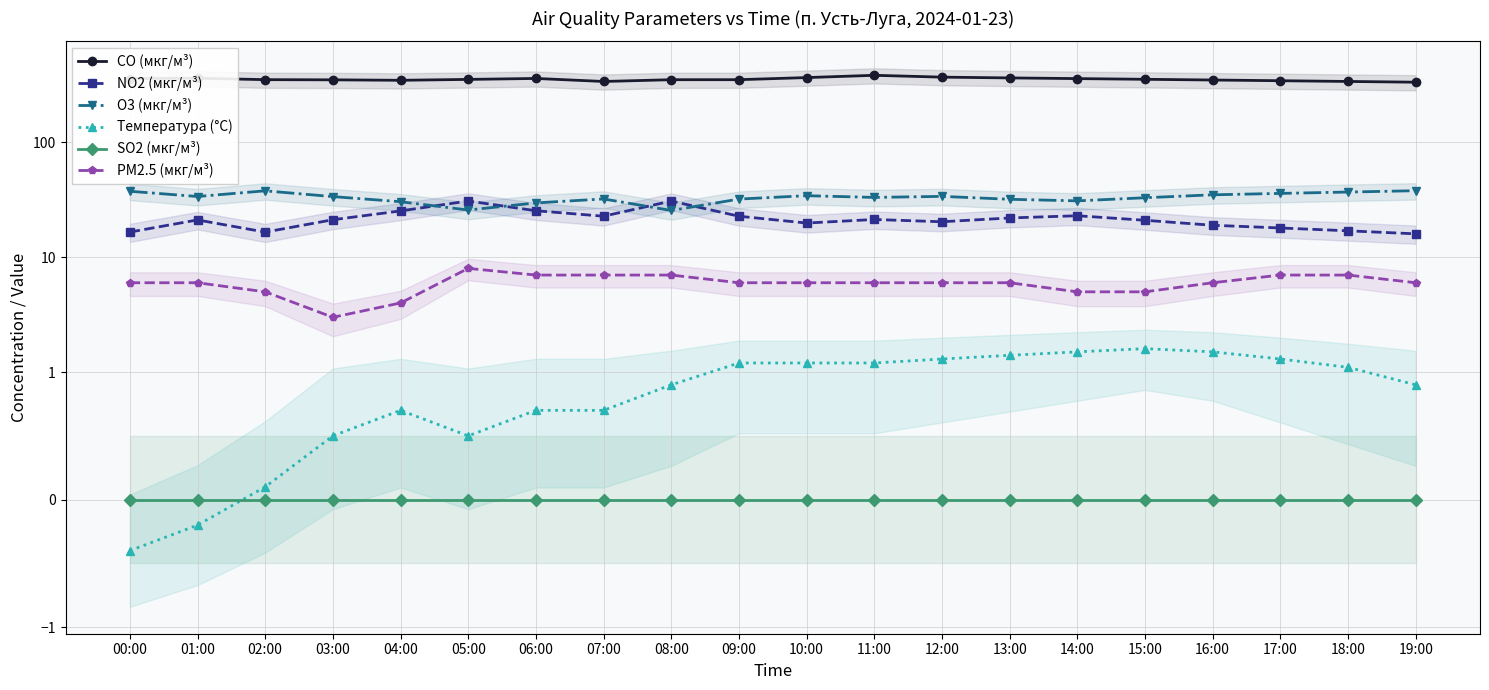

The CO (мкг/м³) series shows 350.0 at 16:00. True or false?

True